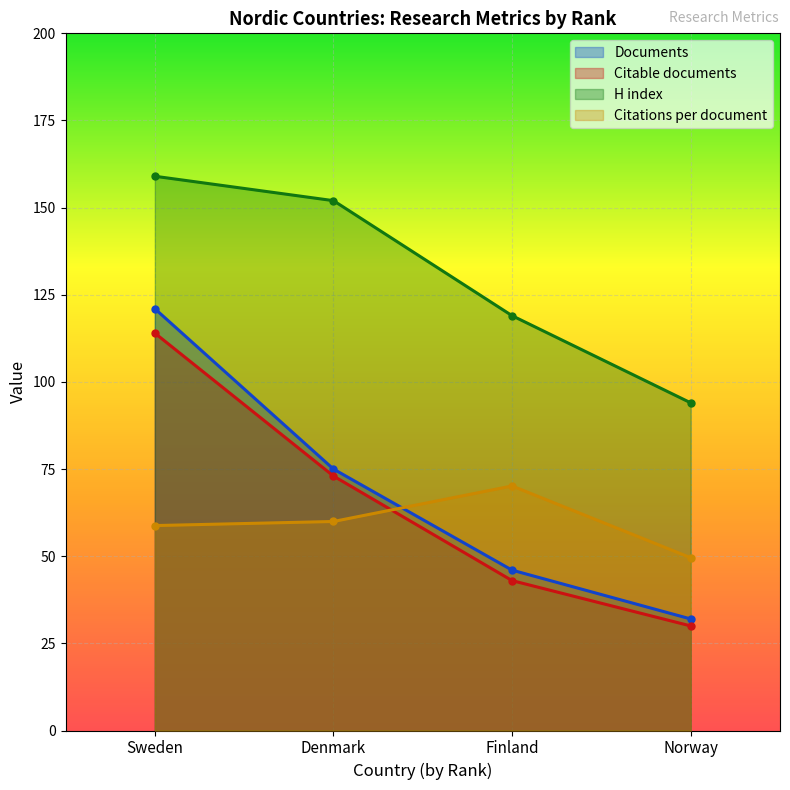

What is the difference between the Citable documents values at Denmark and Finland?

30.0